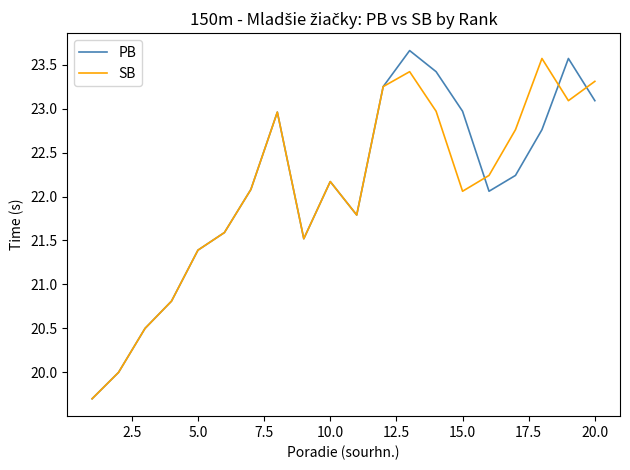

What is the maximum value shown in the chart?

23.7